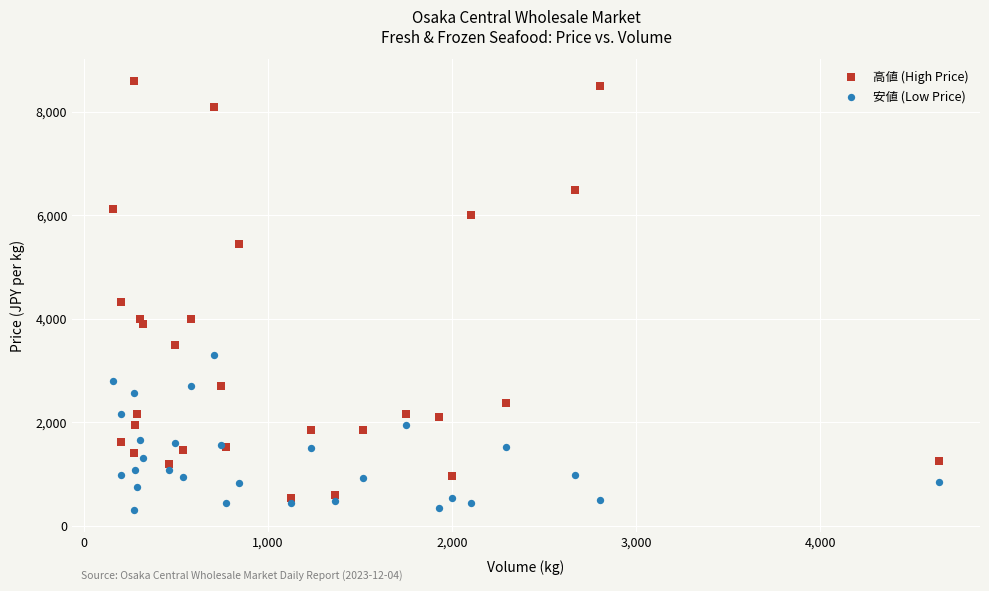

Which series contains the lowest Y value?

安値 (Low Price)